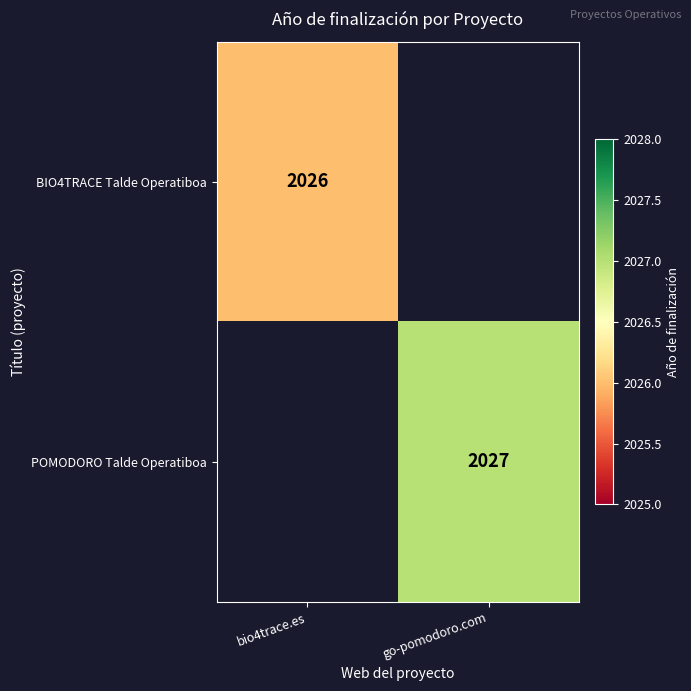

The BIO4TRACE Talde Operatiboa series shows 1312 at bio4trace.es. True or false?

False